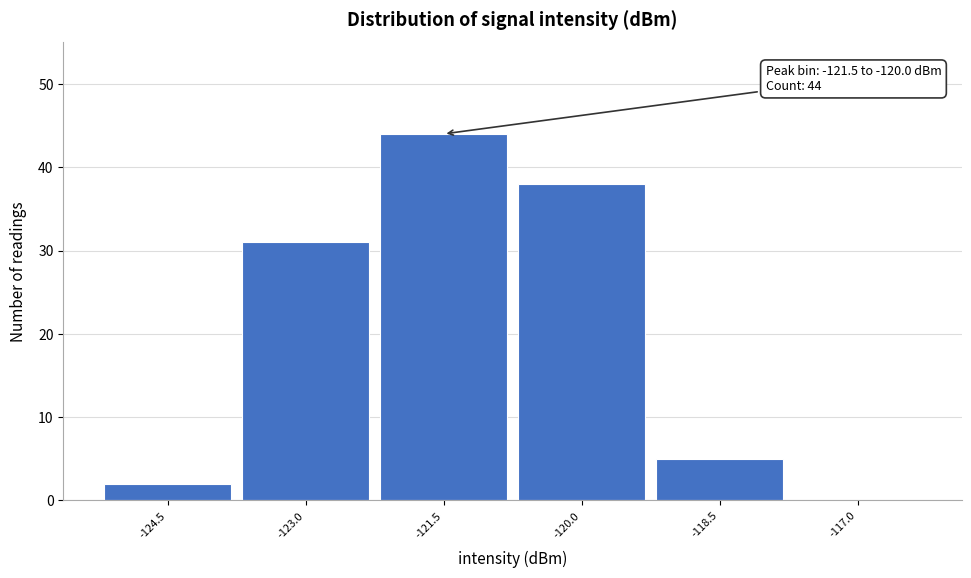

Reading right to left, list all the values displayed in this chart.

-117.0=0	-118.5=5	-120.0=38	-121.5=44	-123.0=31	-124.5=2